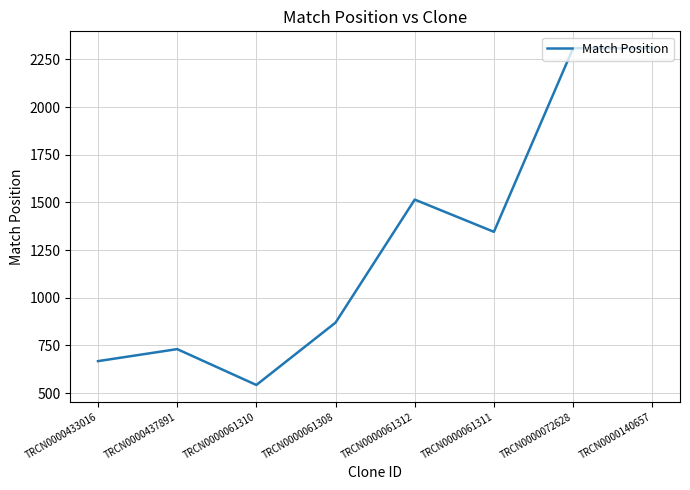

Where is the first local minimum?

TRCN0000061310